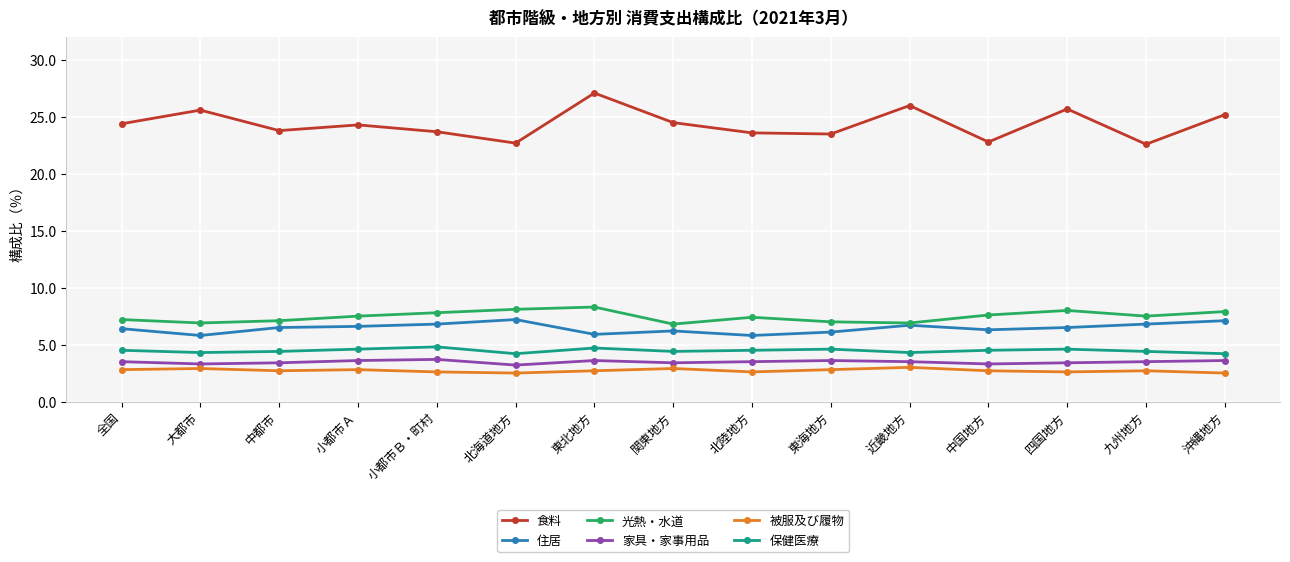

What are all the series names shown in the legend?

食料, 住居, 光熱・水道, 家具・家事用品, 被服及び履物, 保健医療